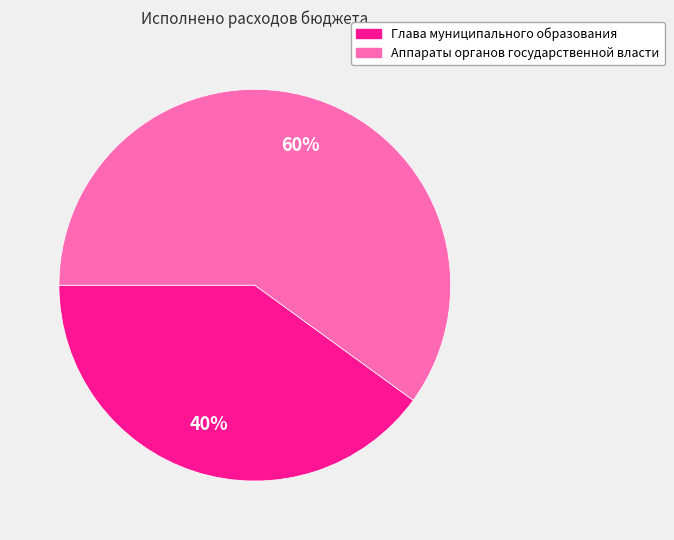

To the nearest percent, what is the average slice percentage?

50%